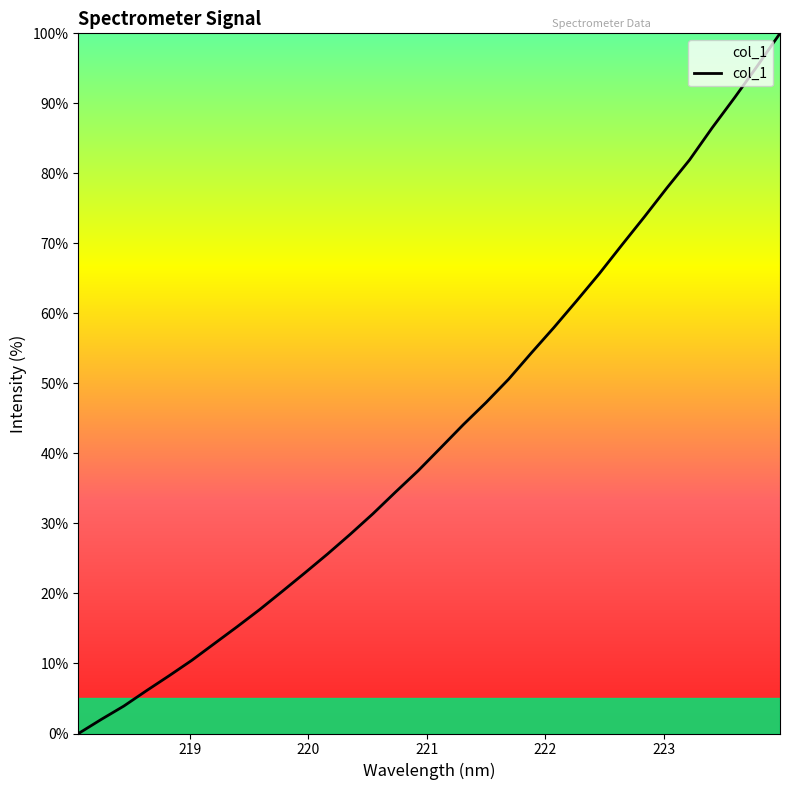

What is the difference between the maximum and minimum values?

100.0